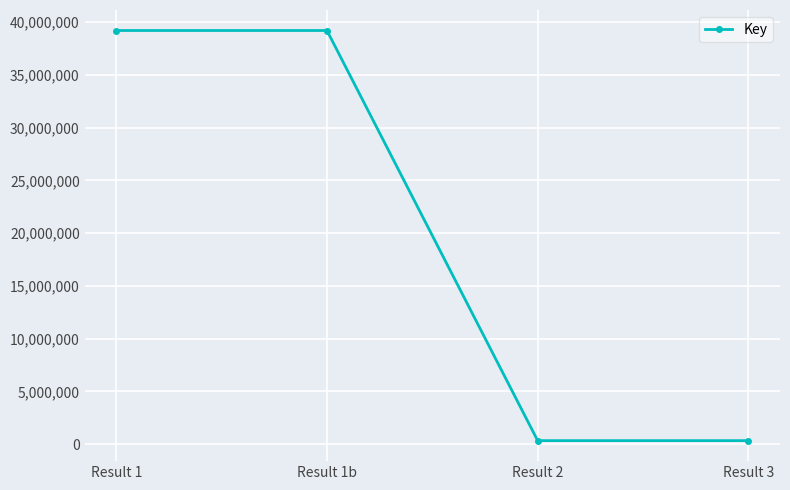

What is the label of the 3rd point from the left?

Result 2